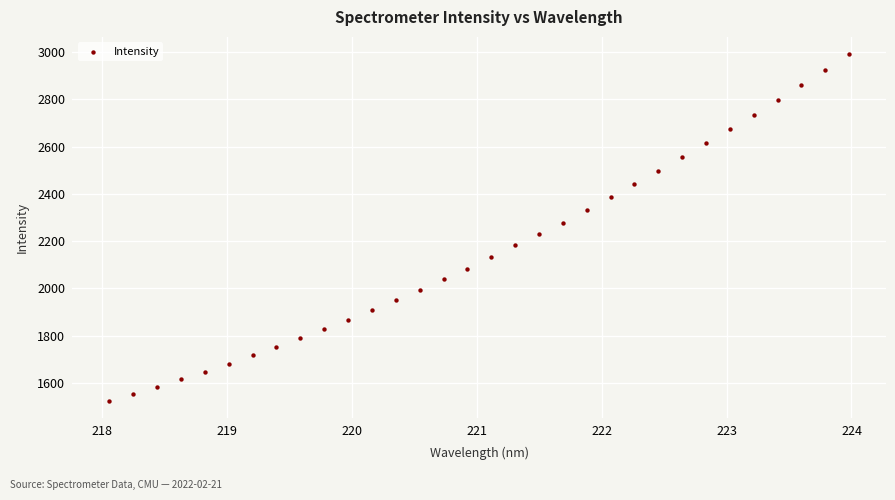

What is the range of X values (max minus min)?

5.9